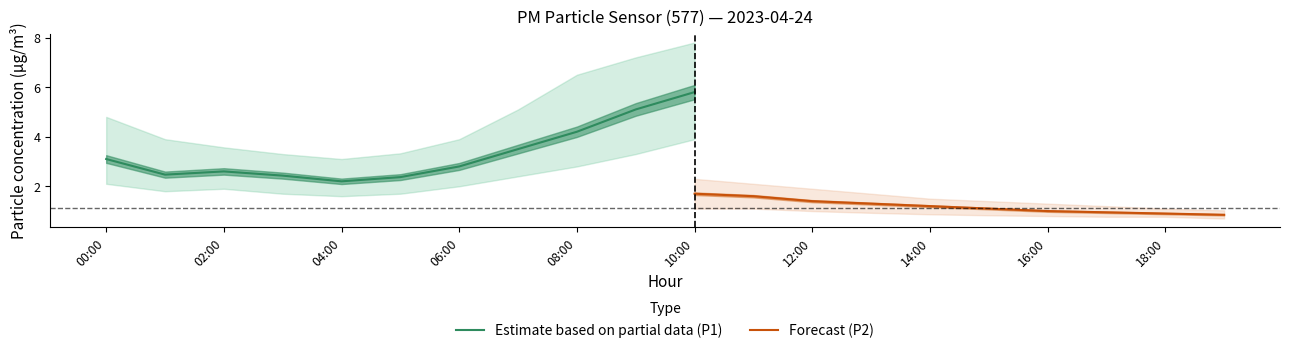

The P2_lower series shows 1.3 at 12:00. True or false?

False